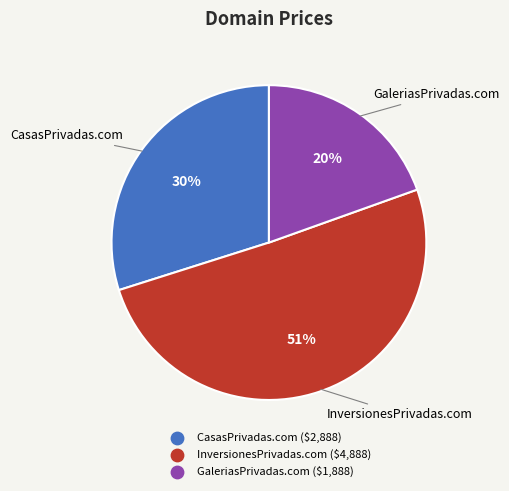

True or false: GaleriasPrivadas.com accounts for 20% of the total.

True